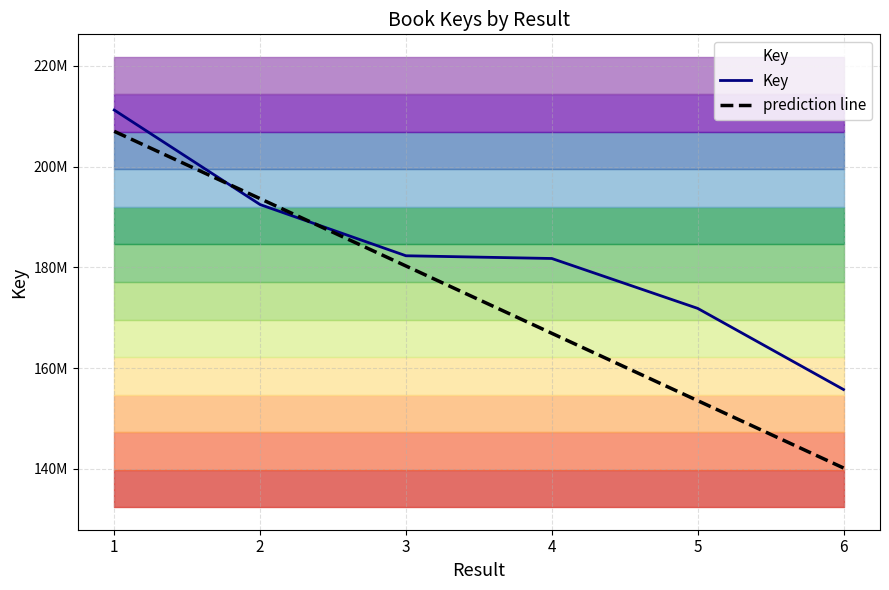

What is the smallest value displayed?

140166815.4